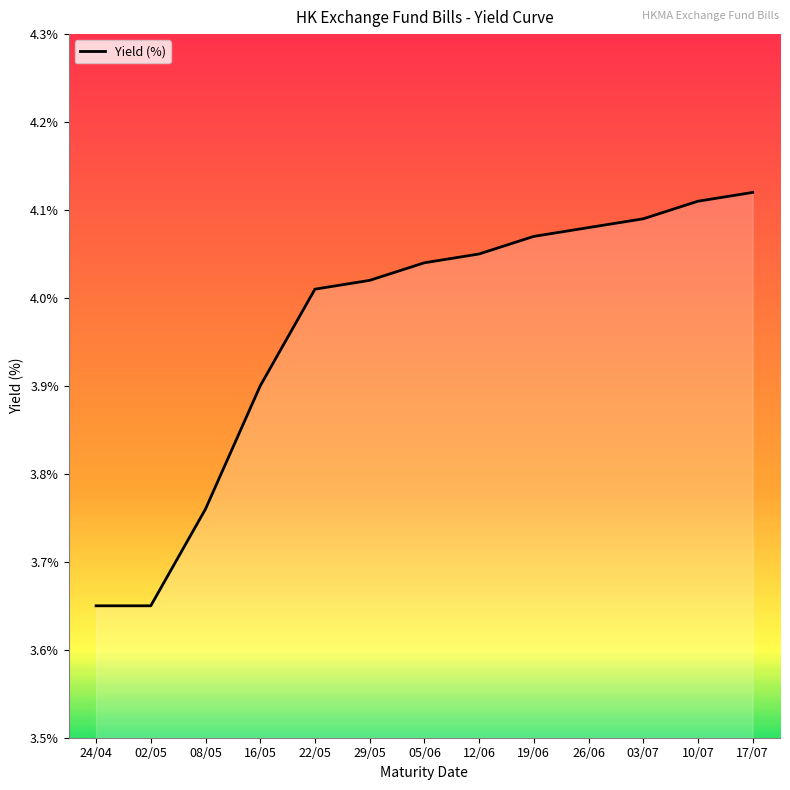

True or false: the data shows 1.0 at 08/05.

False